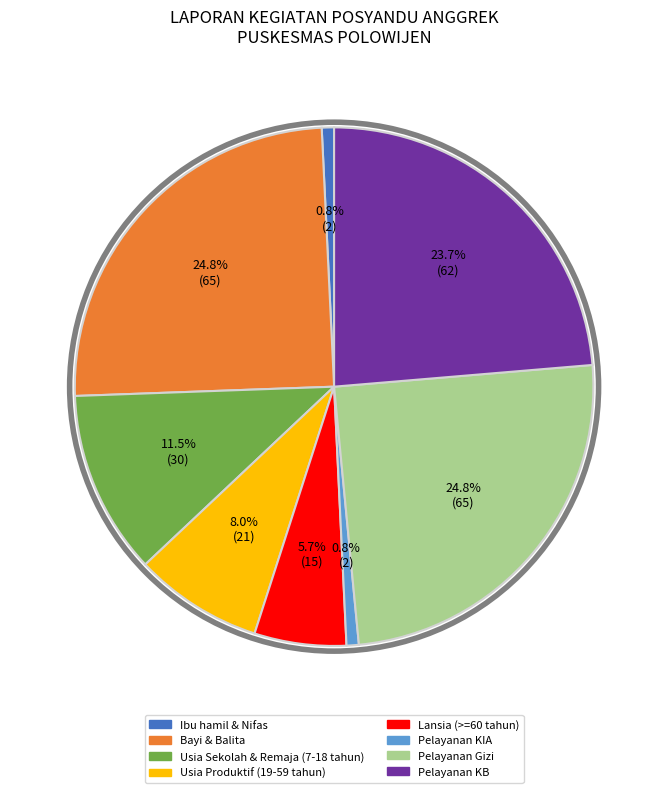

To the nearest percent, what is the difference between the Pelayanan KIA and Pelayanan KB slice percentages?

23%